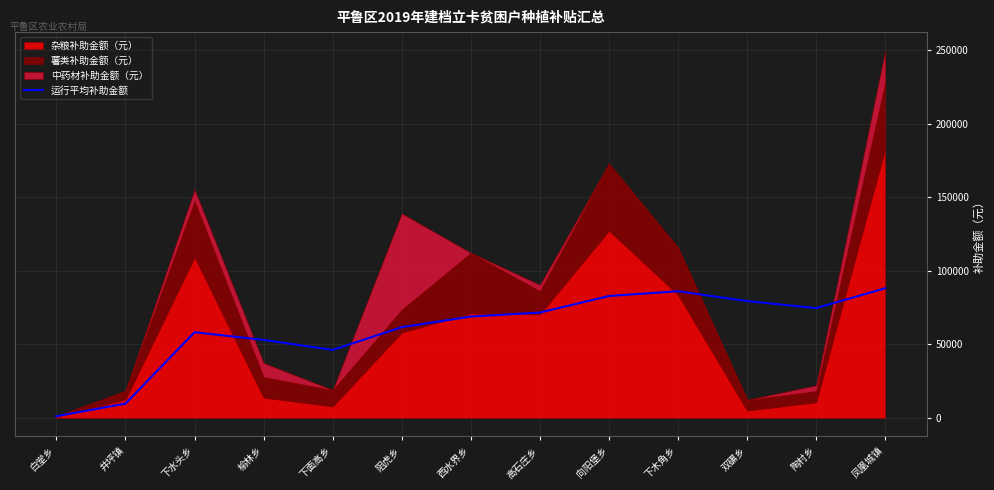

What is the label of the 8th point from the right?

阻虎乡